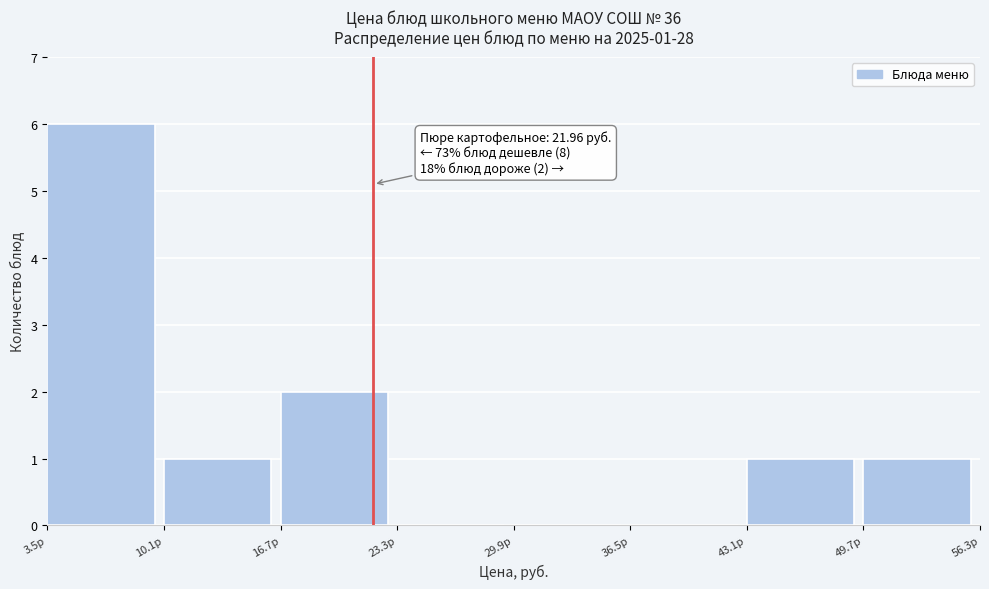

Over which range of the x-axis is the bar tallest?

3.5 to 10.1